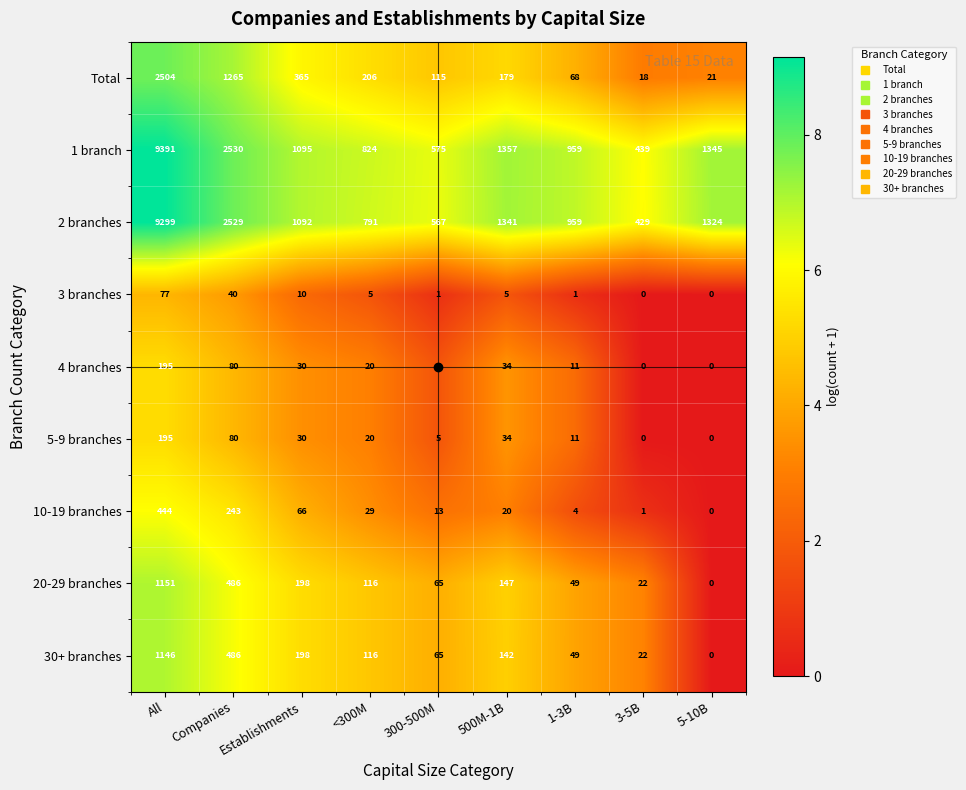

Is it true that 1 branch equals 372 at 5-10B?

False